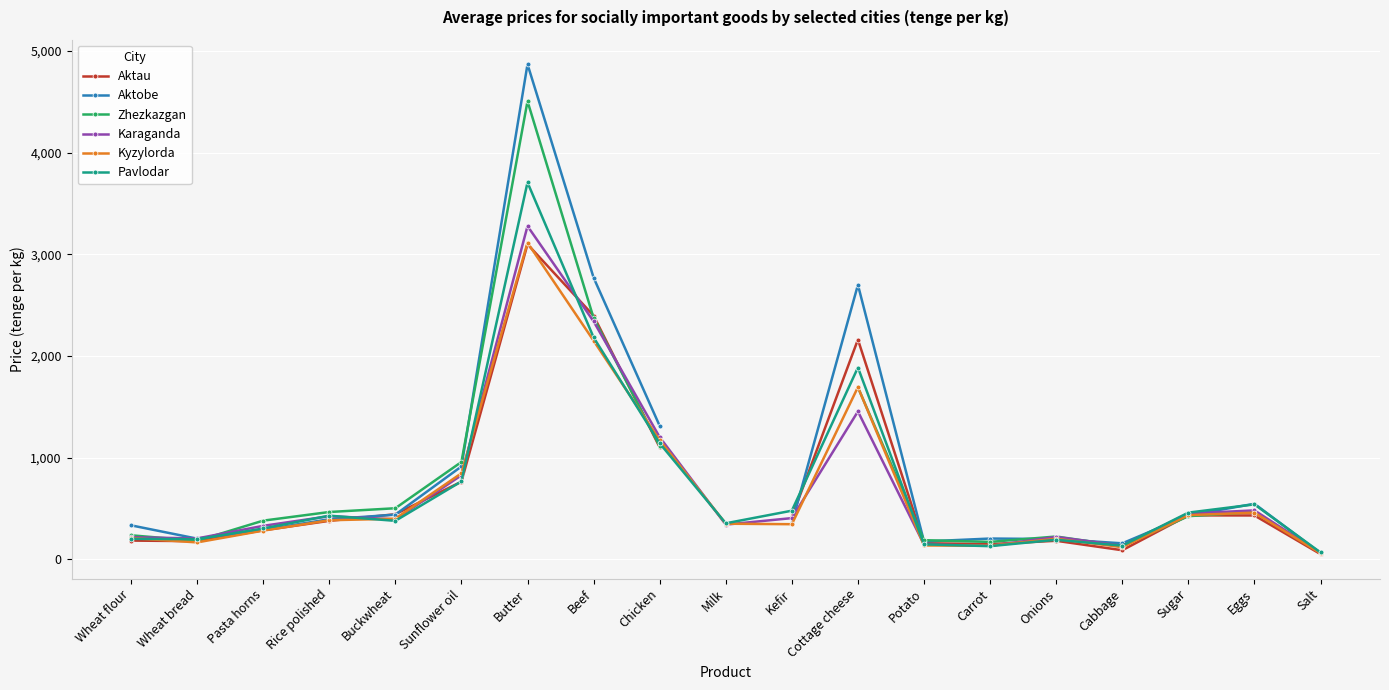

At which label is Kyzylorda closest to 1587?

Cottage cheese